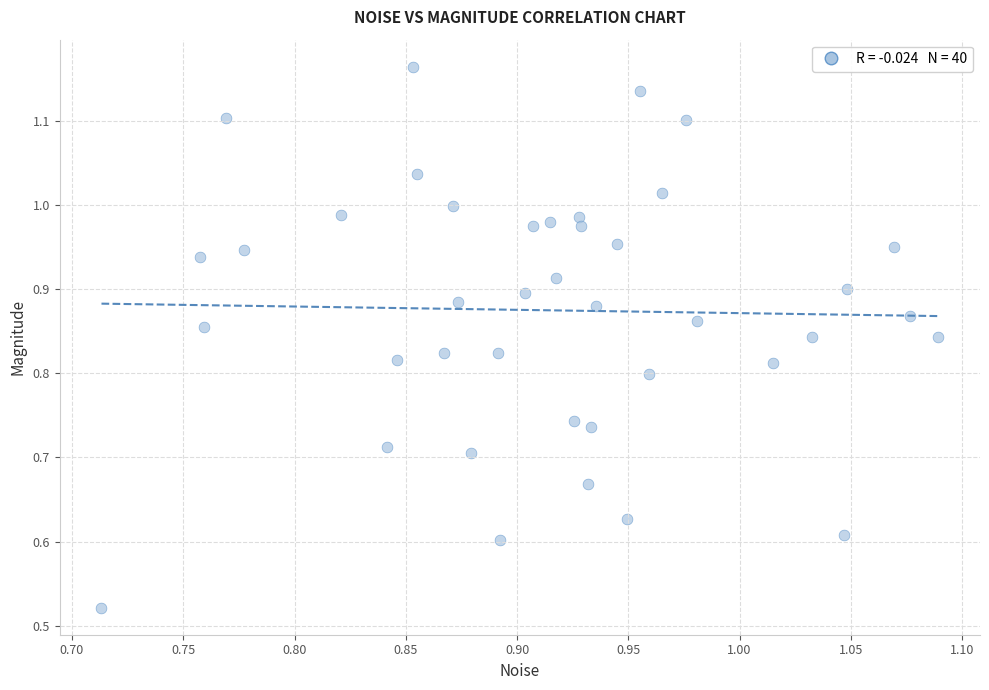

What is the range of X values (max minus min)?

0.4